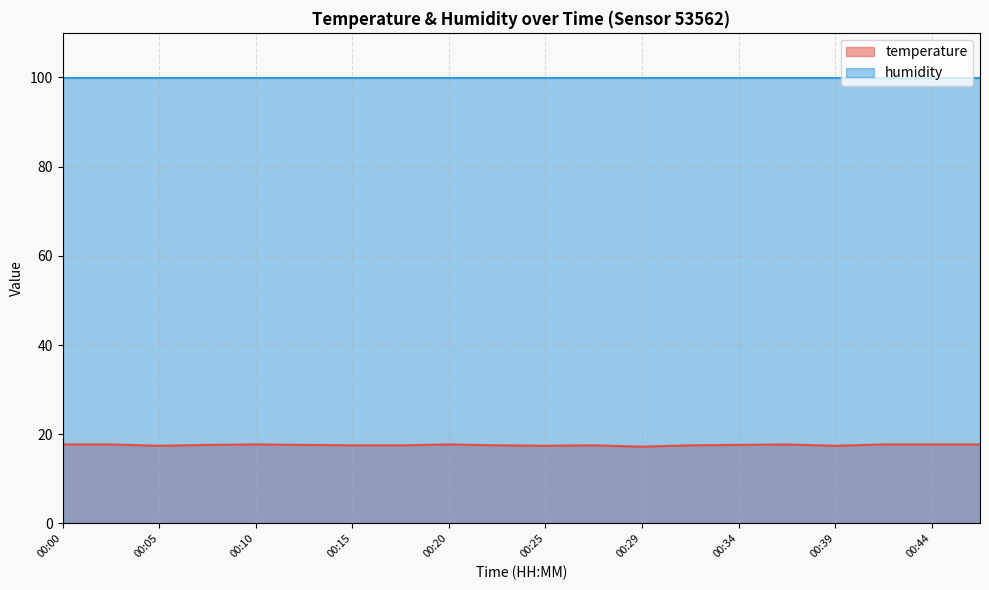

List the labels in order of value, largest first.

00:00, 00:03, 00:10, 00:20, 00:37, 00:42, 00:44, 00:47, 00:07, 00:12, 00:34, 00:15, 00:17, 00:22, 00:27, 00:32, 00:05, 00:25, 00:39, 00:29